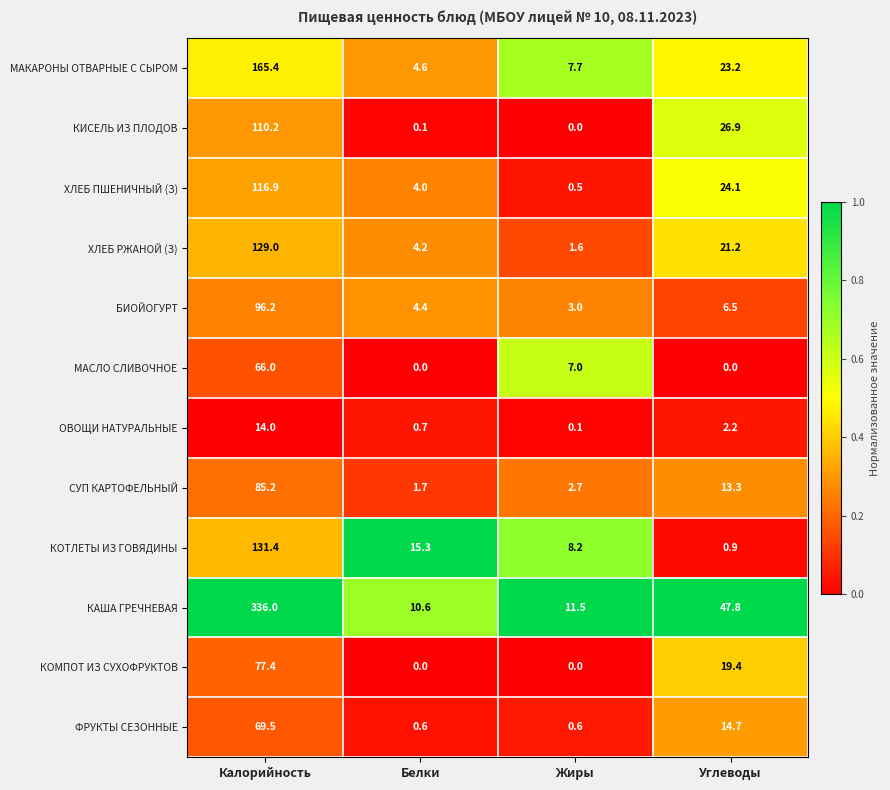

The КАША ГРЕЧНЕВАЯ series shows 18.2 at Белки. True or false?

False